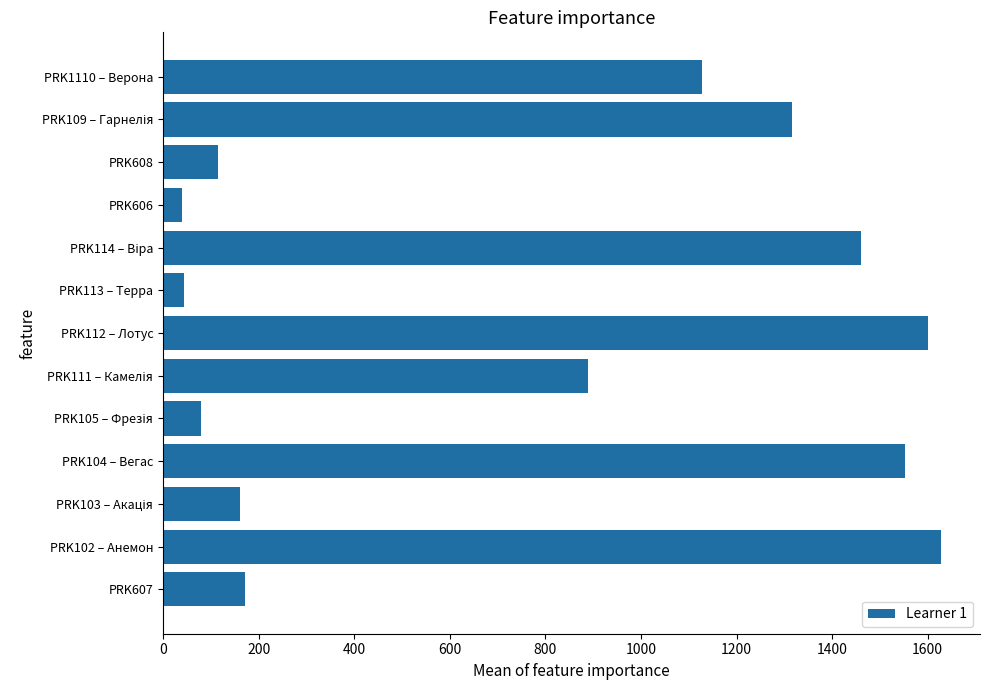

What is the smallest value displayed?

39